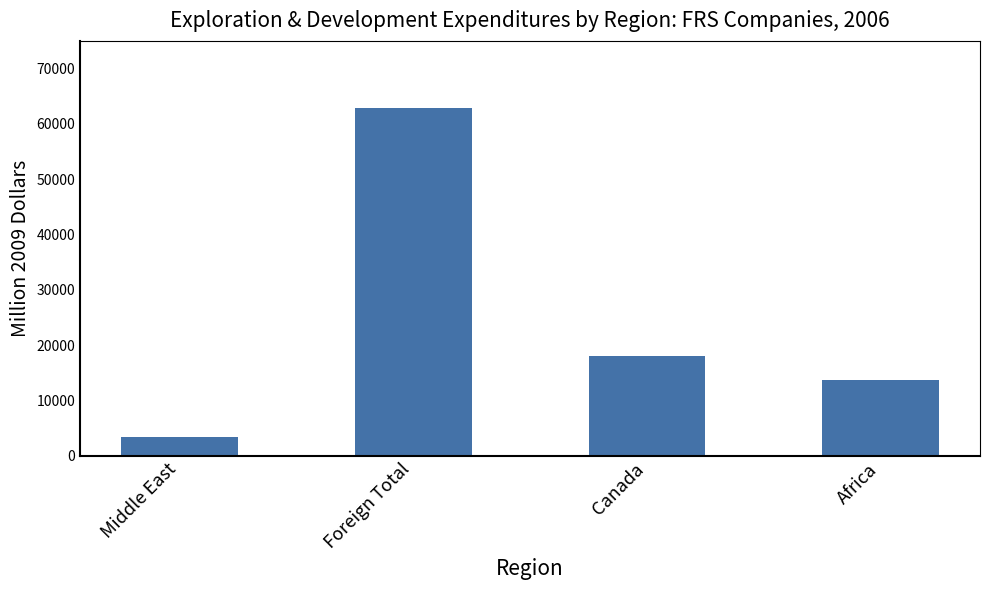

What is the change in value from Canada to Africa?

-4355